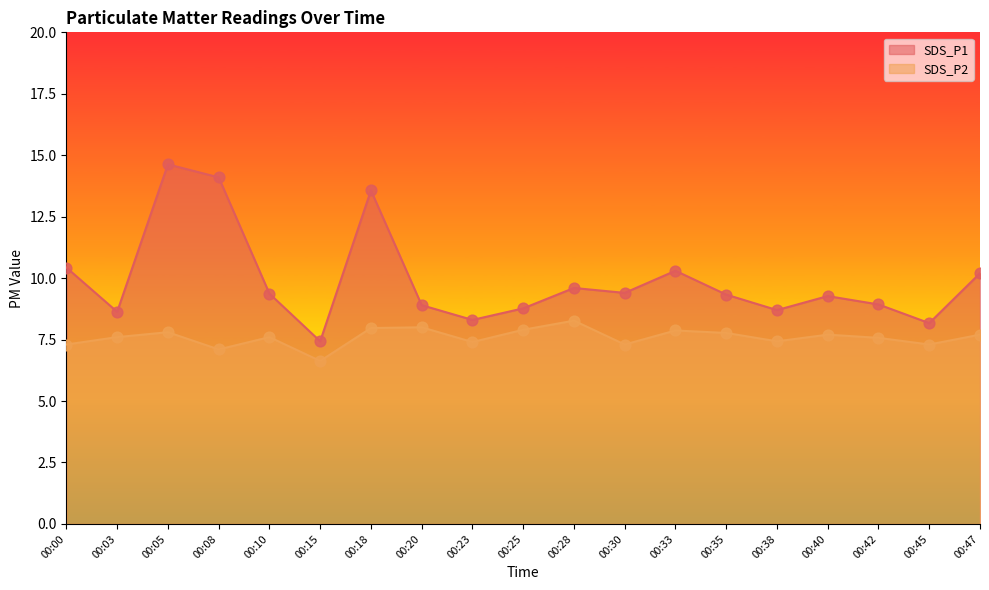

Which series contains the lowest Y value?

SDS_P2